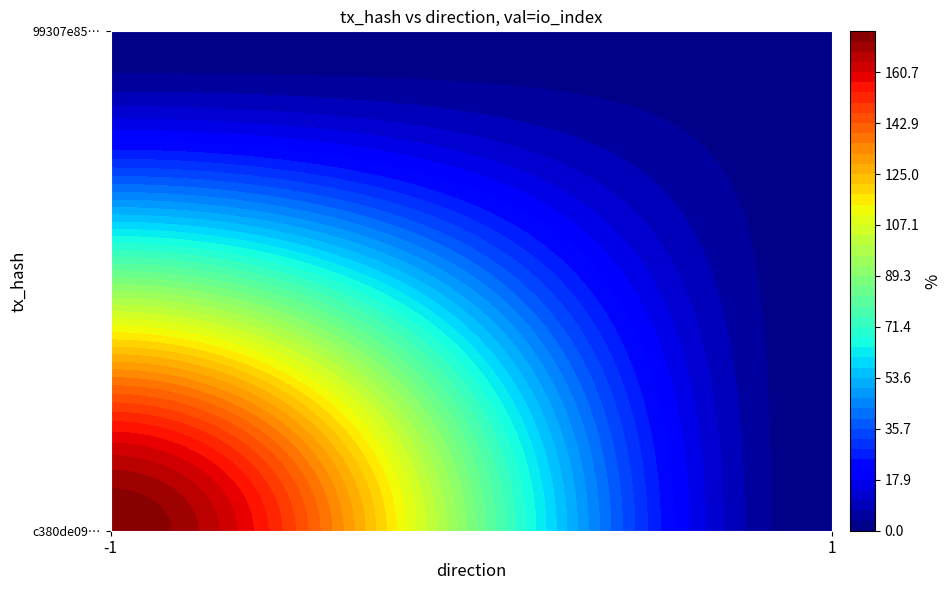

Read the 99307e85a9415970caec9b3f010f7b9962f1bea value at io_index.

2